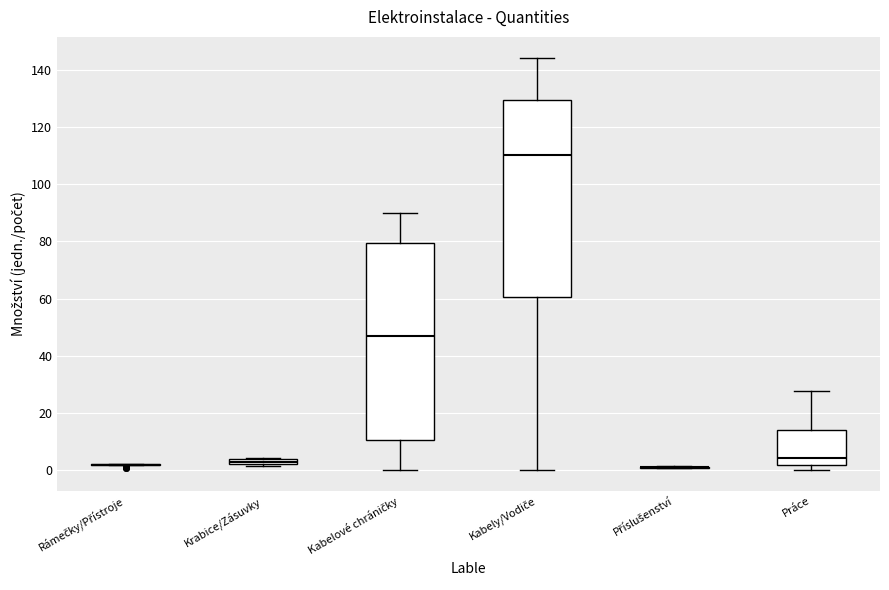

Where is the upper edge of the box for Kabelové chráničky on the y-axis? The values are not printed on the chart, so give them approximately, as read against the axis.

80